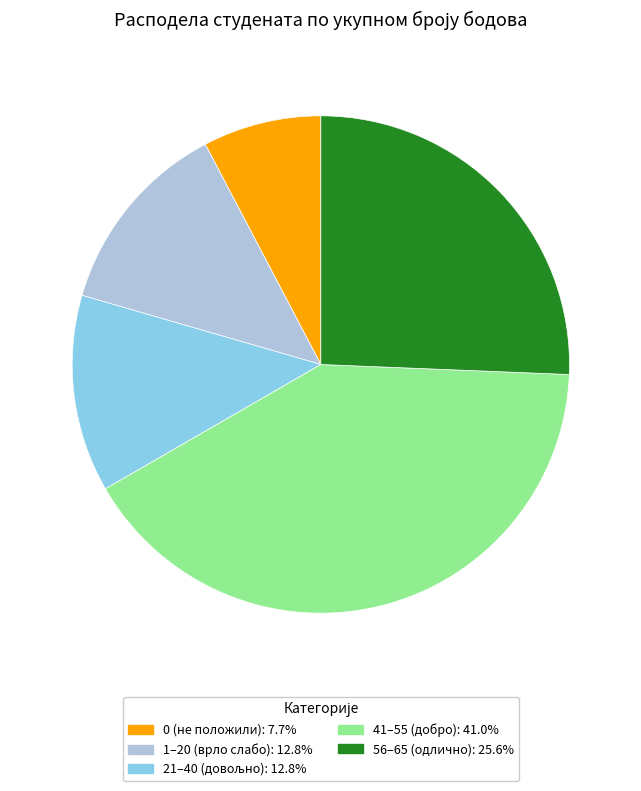

Does 41–55 (добро): 41.0% account for over 50% of the chart?

No